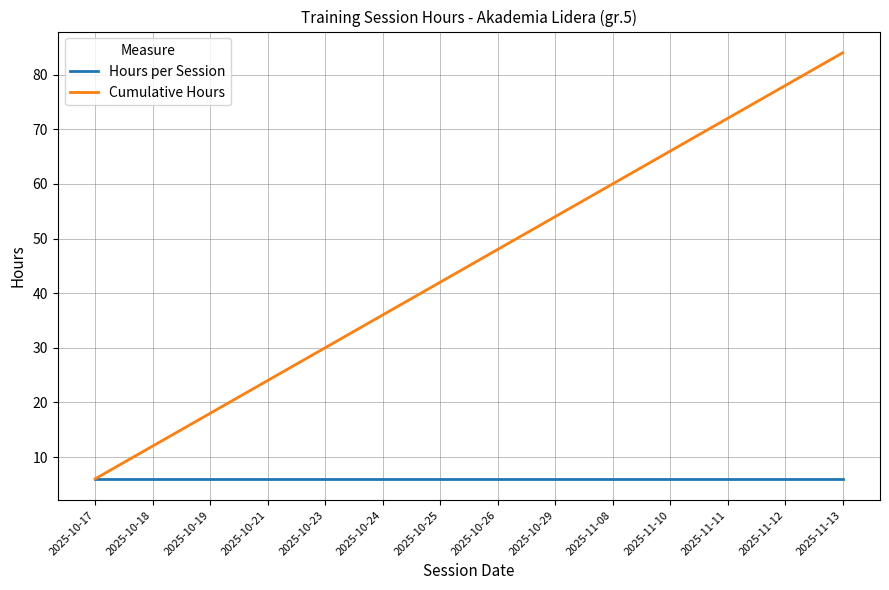

The value of Cumulative Hours at 2025-10-26 is 48. True or false?

True